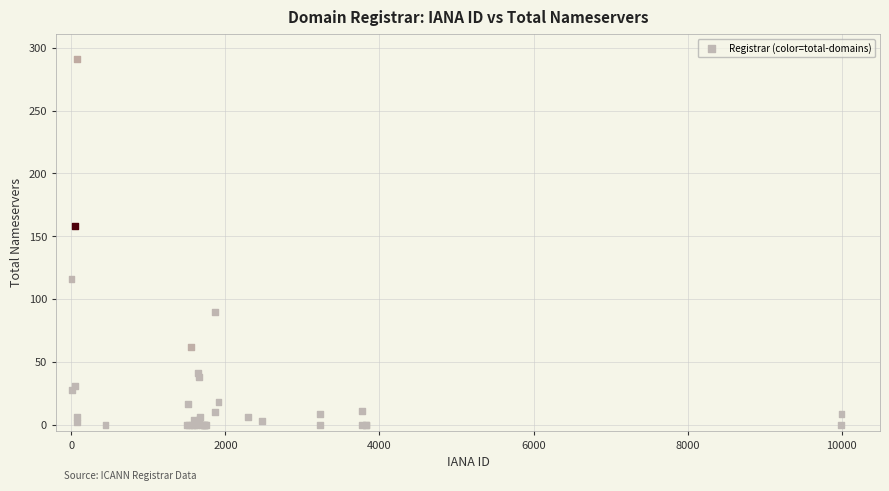

What Y value in the scatter plot is closest to 145?

158